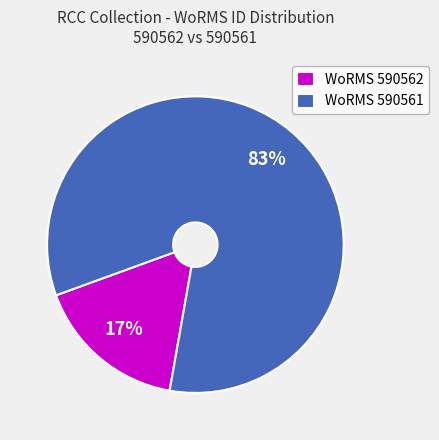

Do WoRMS 590561 and WoRMS 590562 together represent more than half of the pie?

Yes